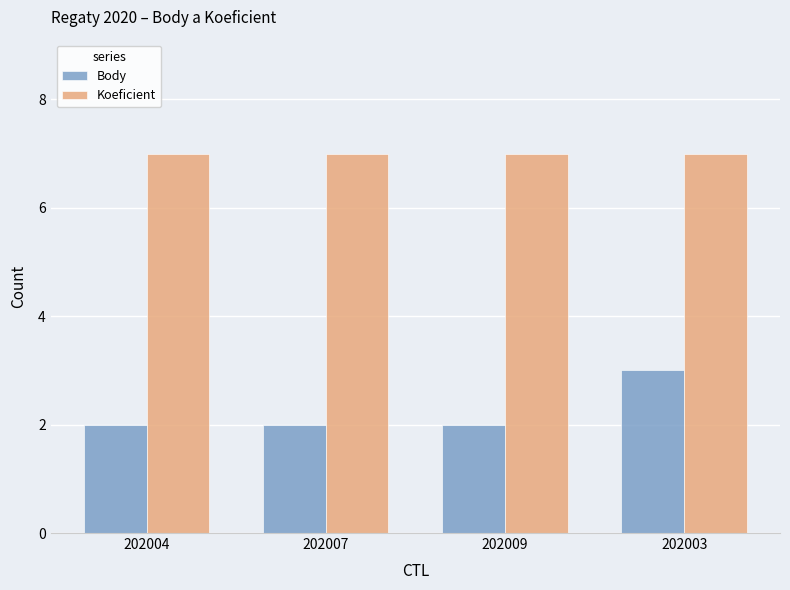

At how many categories does at least one series exceed 4?

4